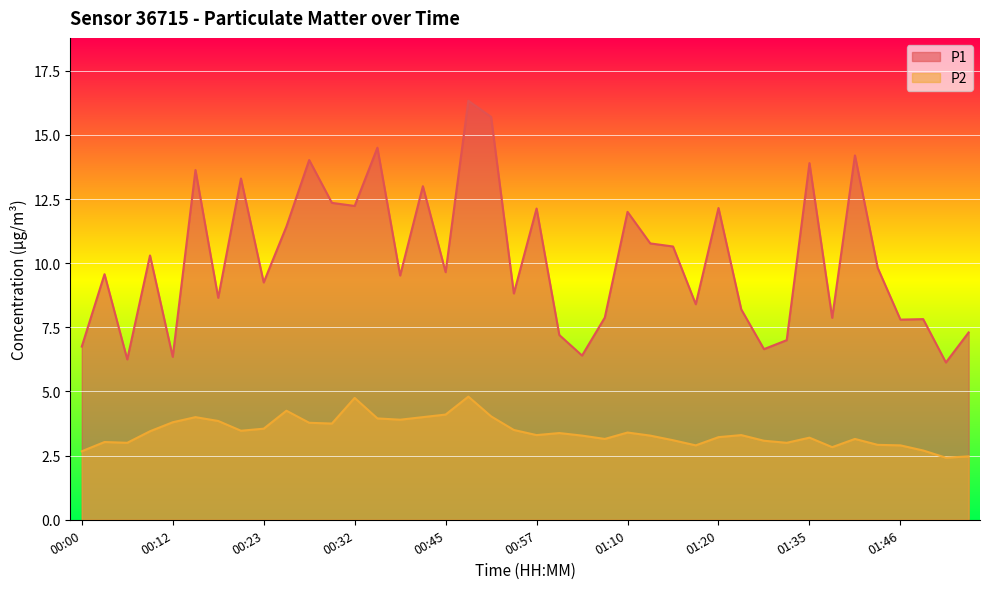

Reading right to left, transcribe all the data shown in this chart.

P1: 02:00=7.3	01:57=6.1	01:48=7.8	01:46=7.8	01:43=9.8	01:40=14.2	01:37=7.9	01:35=13.9	01:32=7.0	01:30=6.7	01:27=8.2	01:20=12.2	01:17=8.4	01:15=10.7	01:12=10.8	01:10=12.0	01:07=7.9	01:02=6.4	01:00=7.2	00:57=12.1	00:55=8.8	00:50=15.7	00:48=16.3	00:45=9.7	00:43=13.0	00:38=9.5	00:35=14.5	00:32=12.2	00:30=12.3	00:27=14.0	00:25=11.4	00:23=9.2	00:20=13.3	00:18=8.7	00:15=13.6	00:12=6.3	00:07=10.3	00:05=6.2	00:02=9.6	00:00=6.8
P2: 02:00=2.5	01:57=2.4	01:48=2.7	01:46=2.9	01:43=2.9	01:40=3.1	01:37=2.8	01:35=3.2	01:32=3.0	01:30=3.1	01:27=3.3	01:20=3.2	01:17=2.9	01:15=3.1	01:12=3.3	01:10=3.4	01:07=3.1	01:02=3.3	01:00=3.4	00:57=3.3	00:55=3.5	00:50=4.0	00:48=4.8	00:45=4.1	00:43=4.0	00:38=3.9	00:35=4.0	00:32=4.8	00:30=3.8	00:27=3.8	00:25=4.2	00:23=3.5	00:20=3.5	00:18=3.9	00:15=4.0	00:12=3.8	00:07=3.5	00:05=3.0	00:02=3.0	00:00=2.7